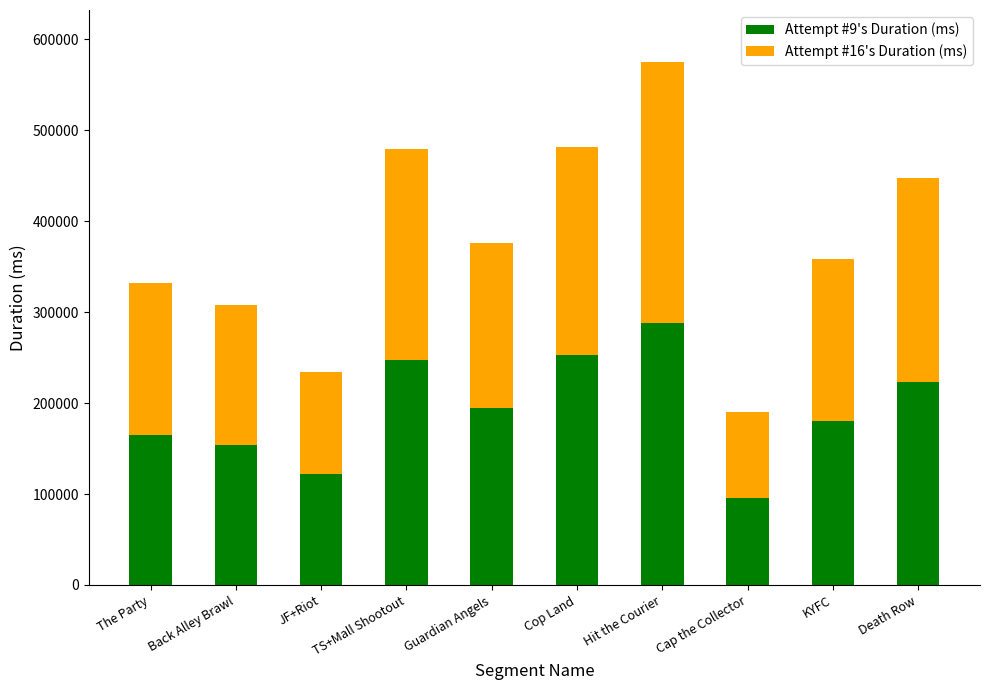

What is the total value across all series at Guardian Angels?

376376